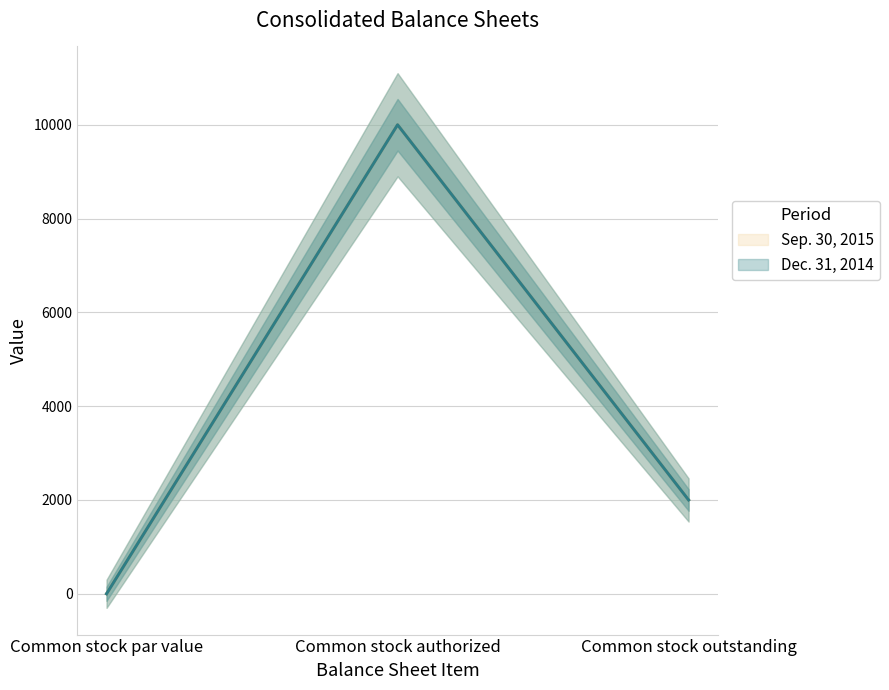

What is the difference between the Dec. 31, 2014 values at Common stock par value and Common stock authorized?

10000